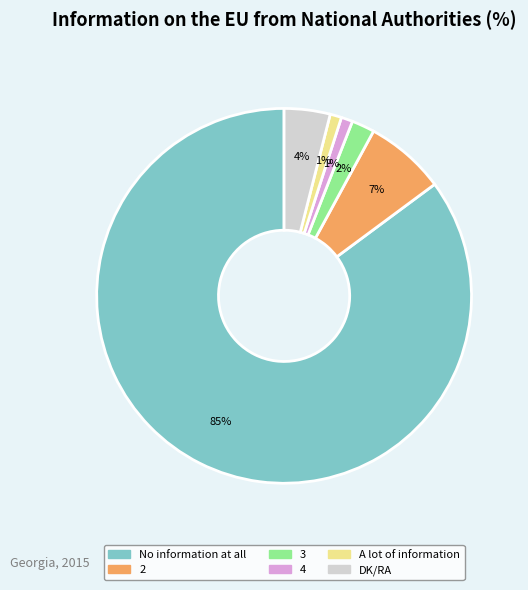

Does any single category account for the majority?

Yes